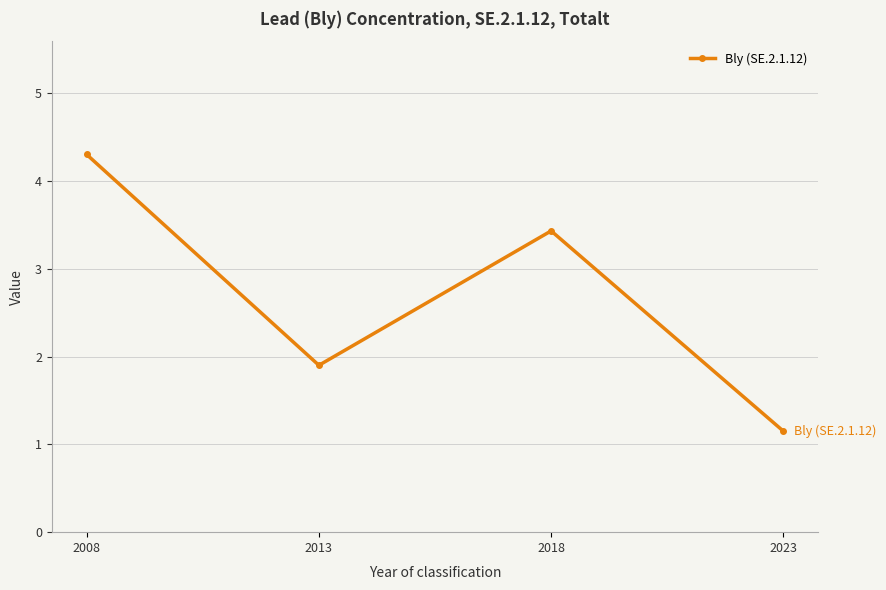

Is it true that the value at 2023 is 1.1?

True